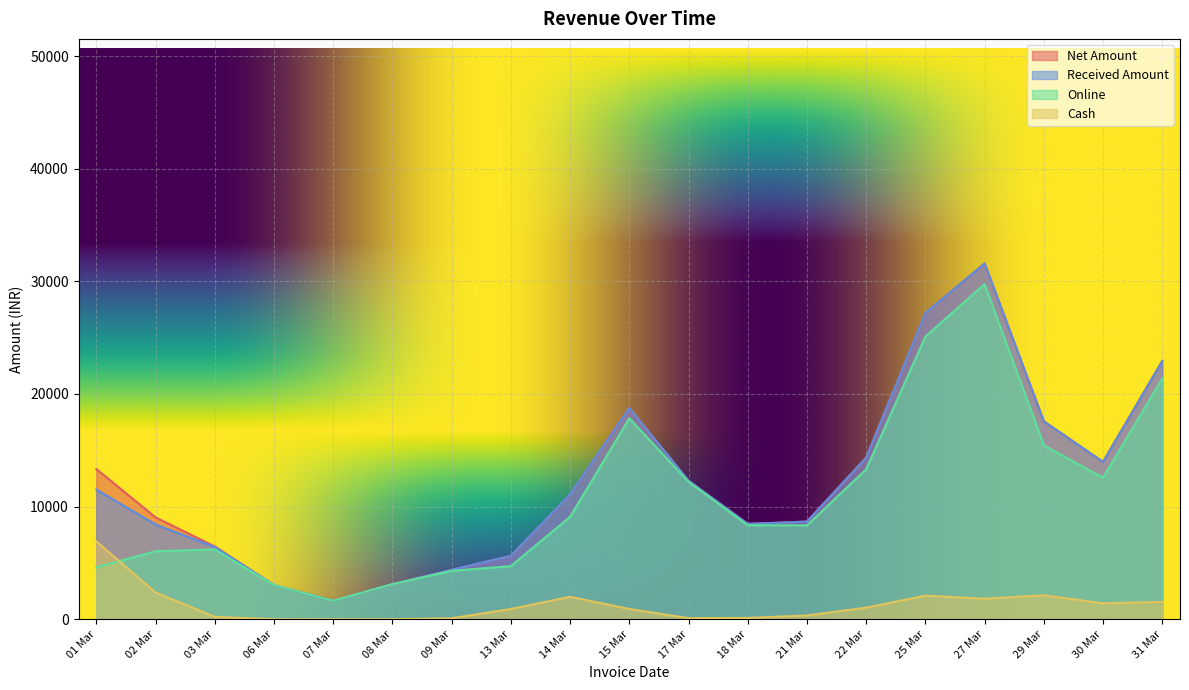

At which label is Received Amount closest to 16610?

29 Mar